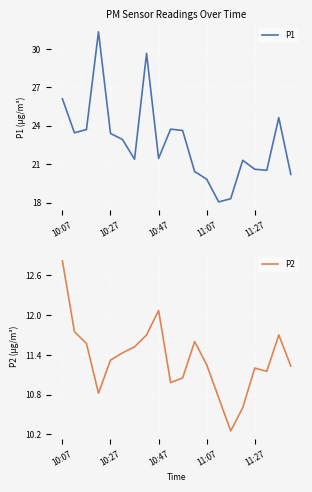

True or false: P1 has a value of 19.8 at 11:07.

True